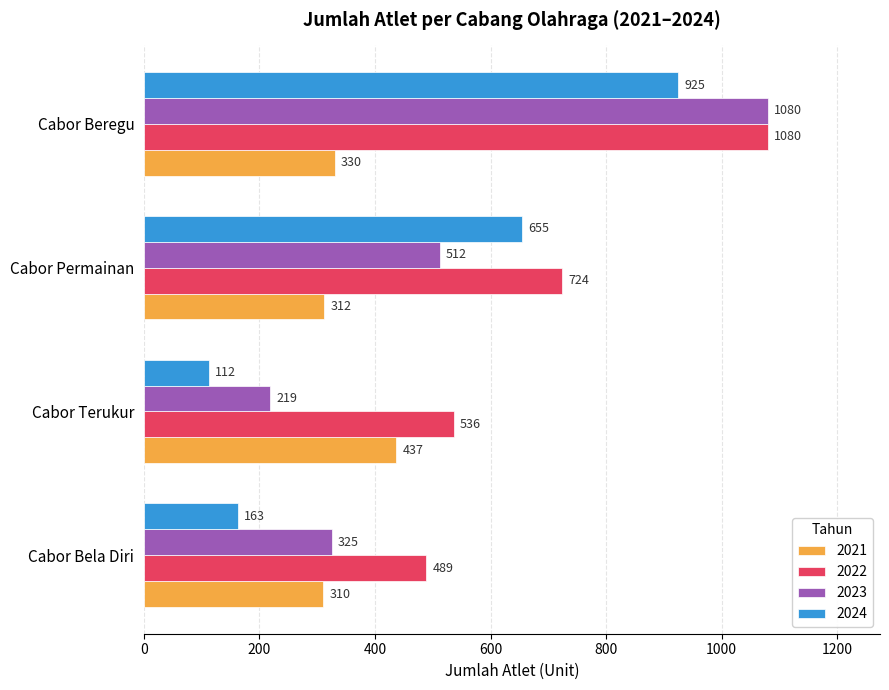

Rank the series by their average value, from highest to lowest.

2022, 2023, 2024, 2021